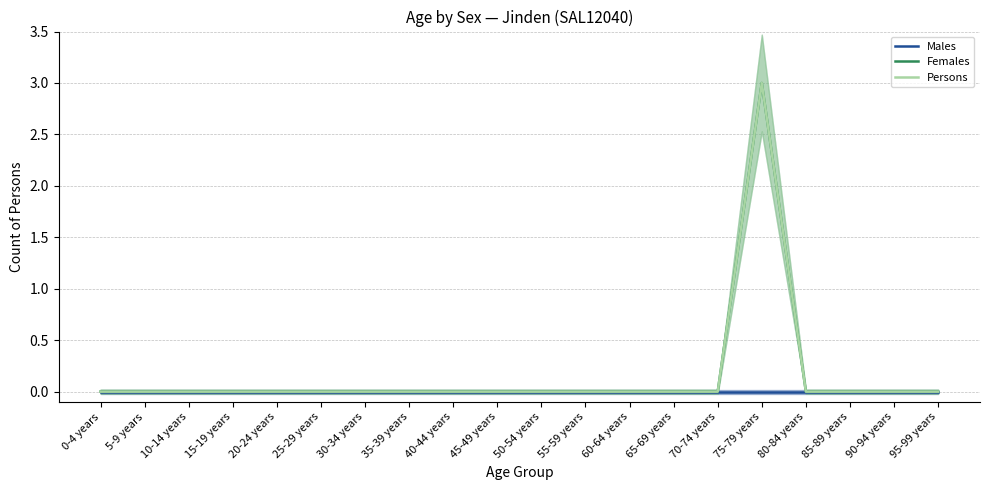

At which label does Persons reach its minimum?

0-4 years